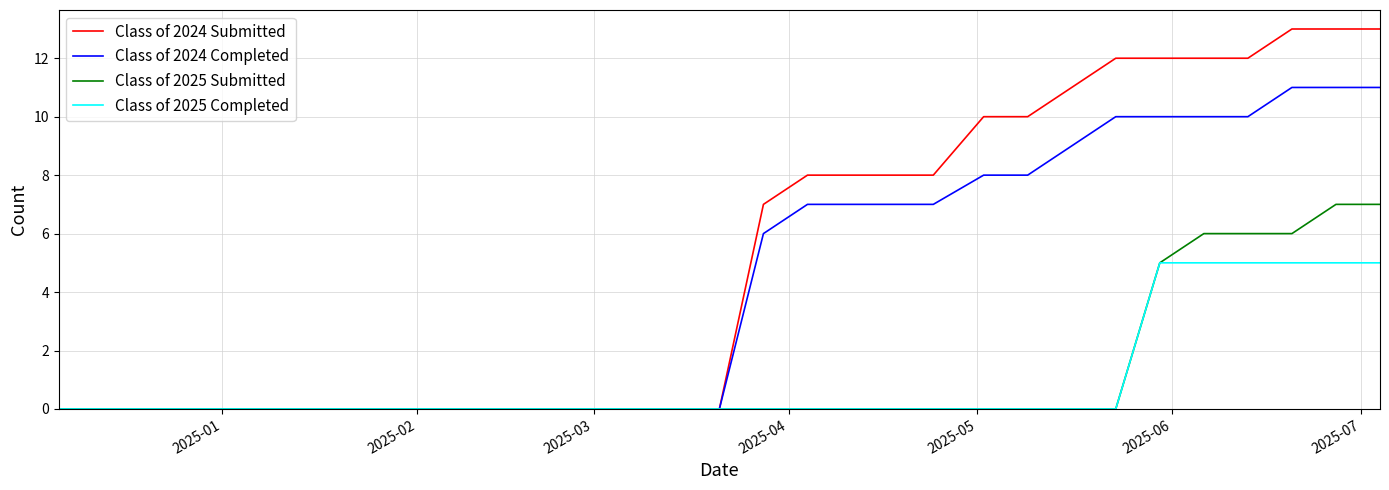

How many categories are shown in the chart?

31